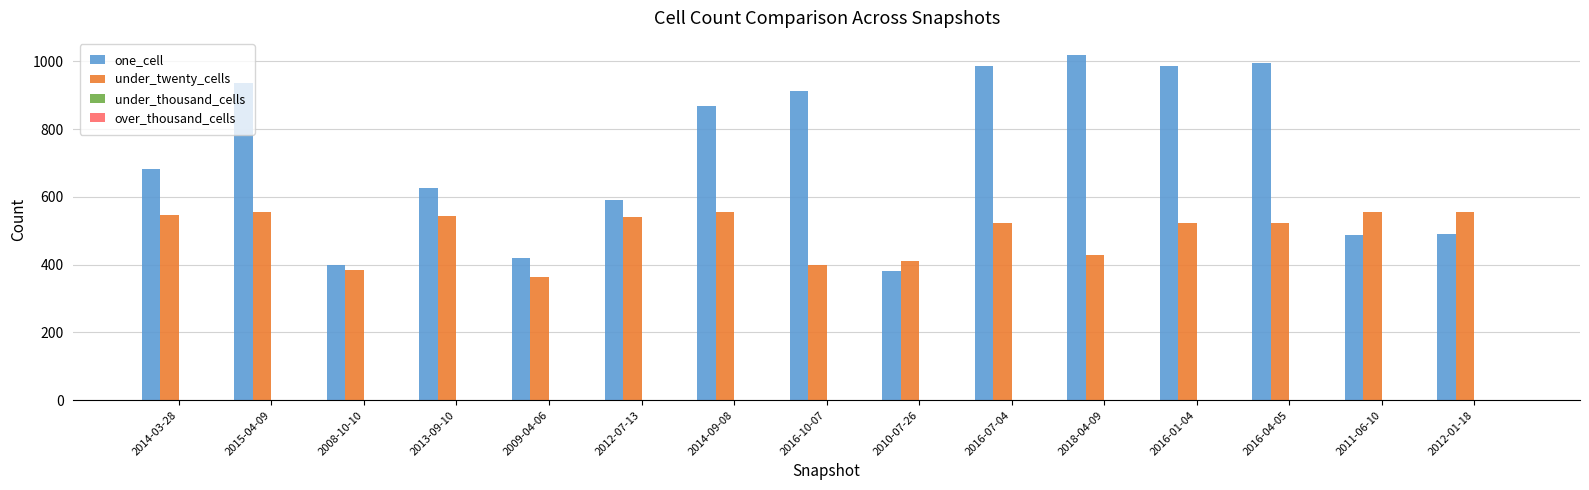

What position from the right is 2016-01-04?

4